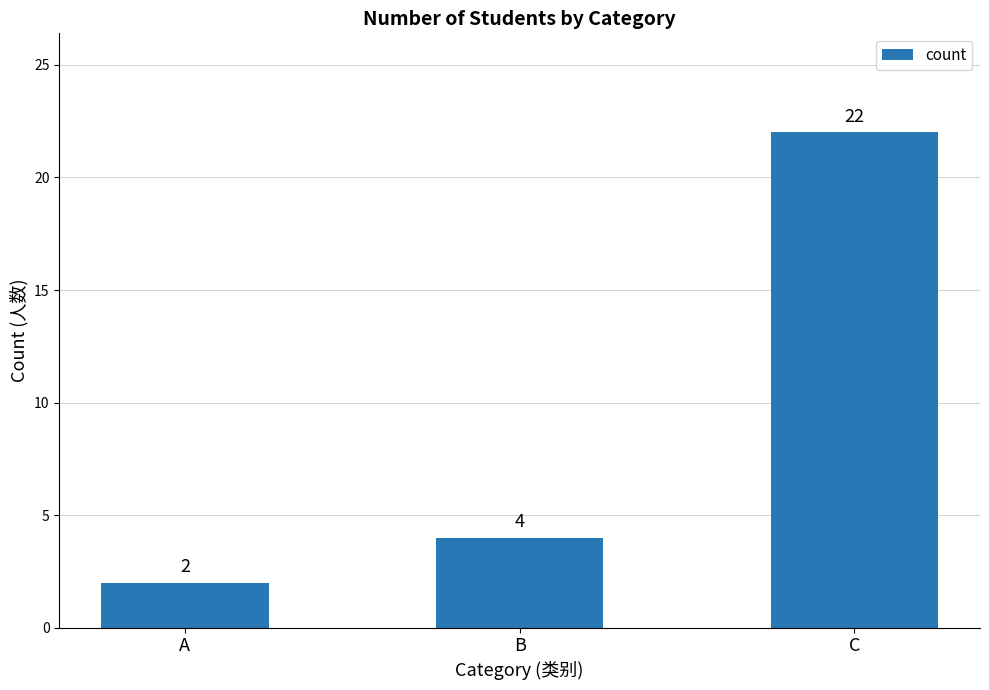

Reading right to left, extract all data points from this chart.

22	4	2